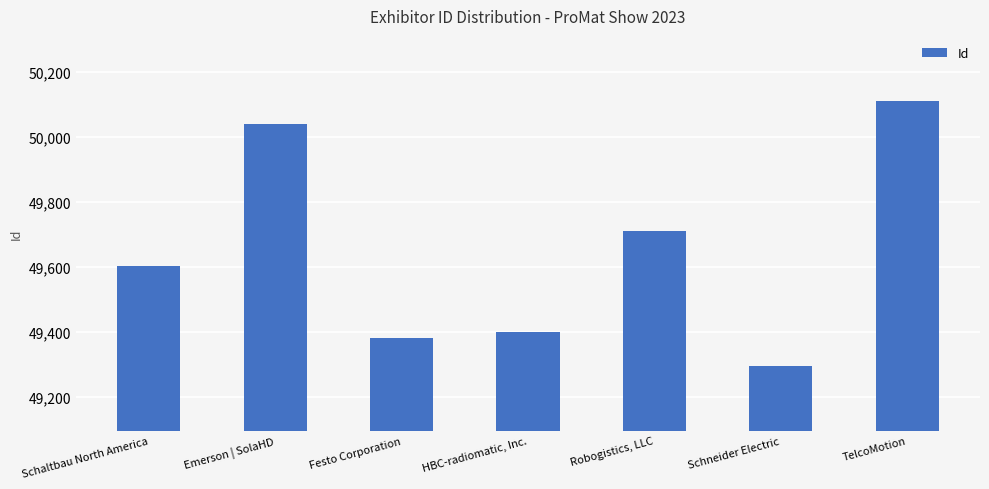

How many bars are there in total?

7